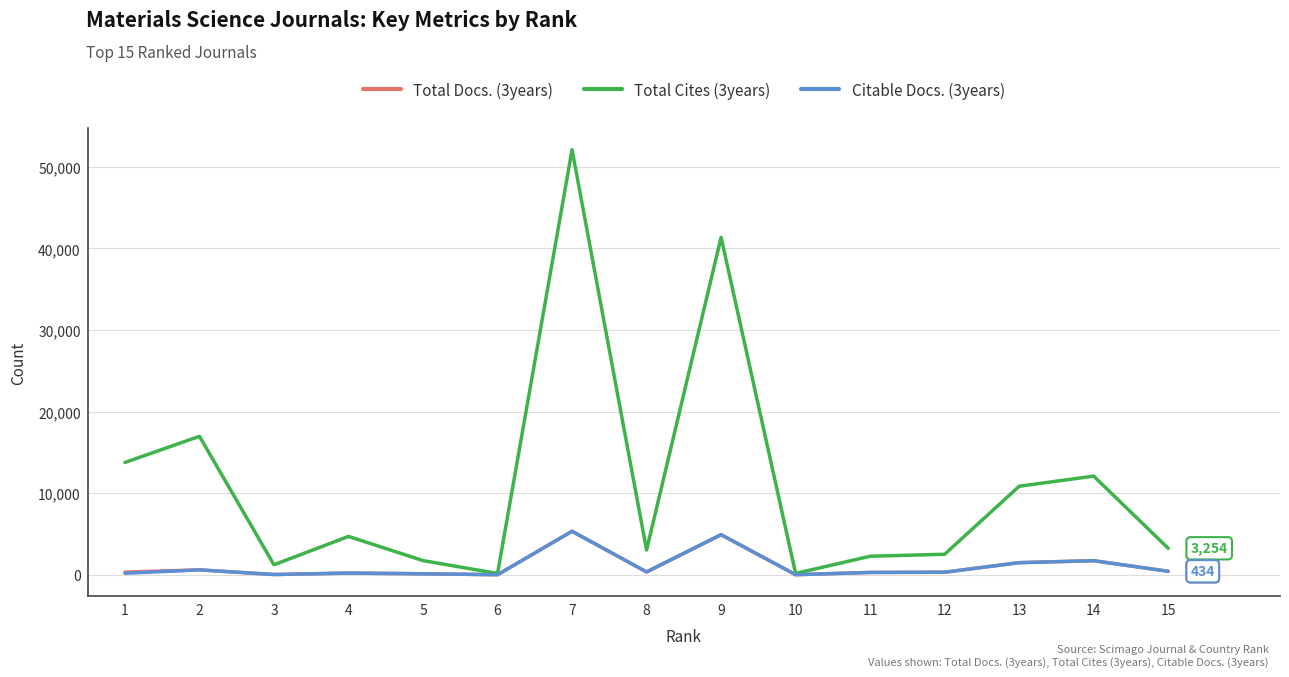

True or false: Total Cites (3years) has more than 1 interior local peaks.

True